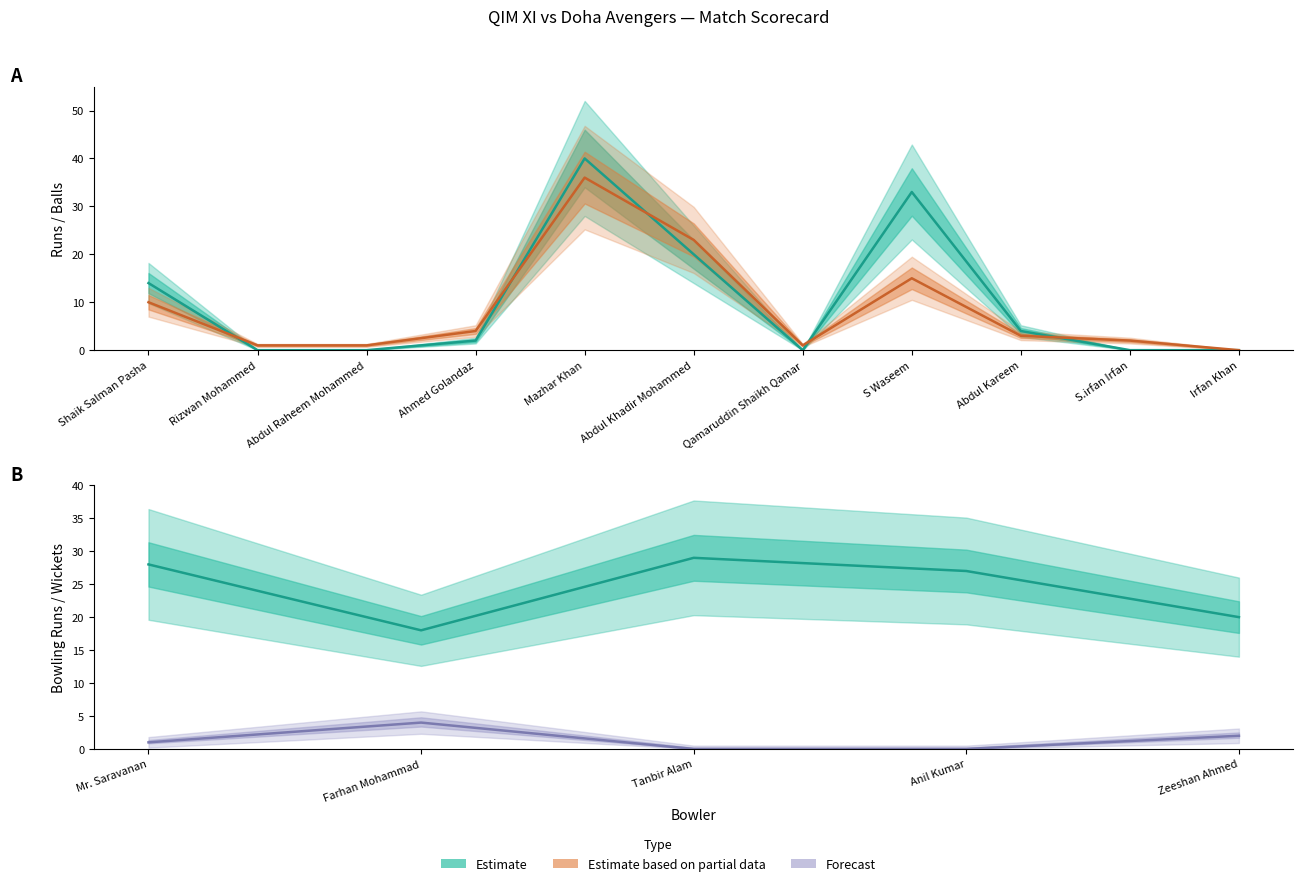

True or false: Runs and Balls intersect in this chart.

True